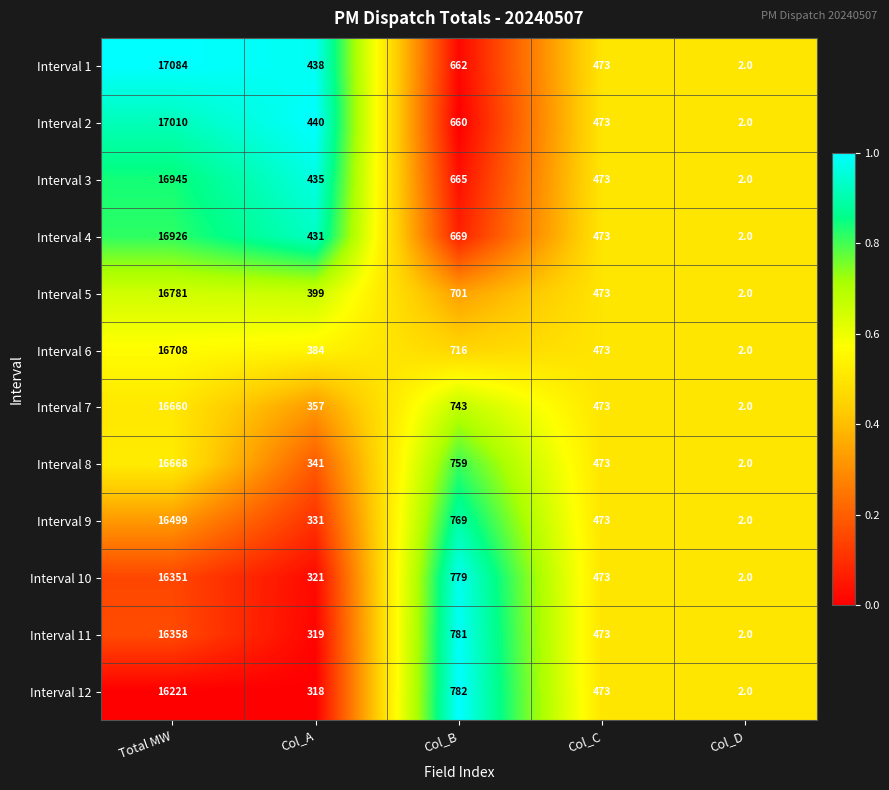

The Interval 4 series shows 226 at Col_A. True or false?

False